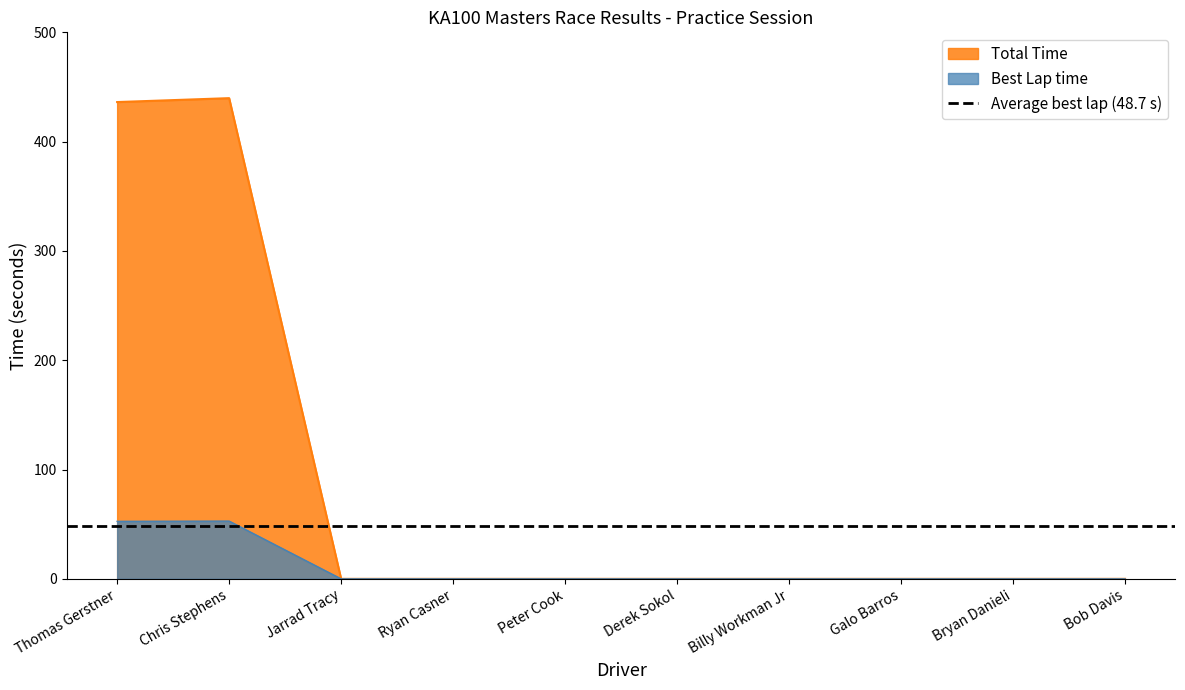

What is the difference between the maximum and minimum values in the Best Lap time series?

52.8